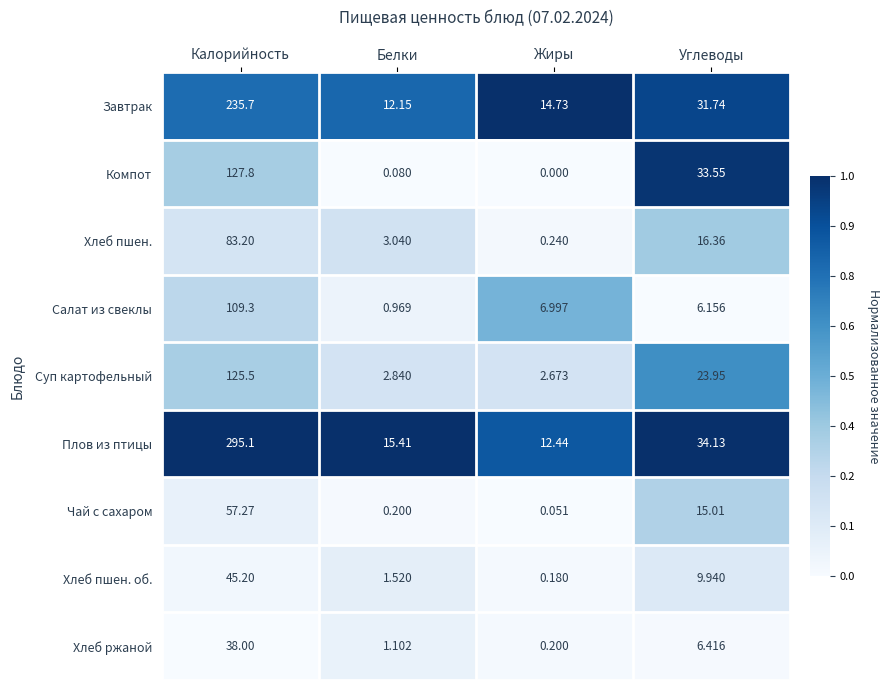

Where is Завтрак nearest to the value 123?

Углеводы